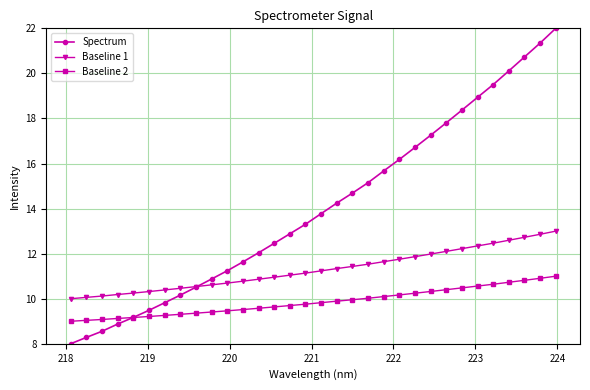

What is the average value of the Baseline 1 series?

11.3